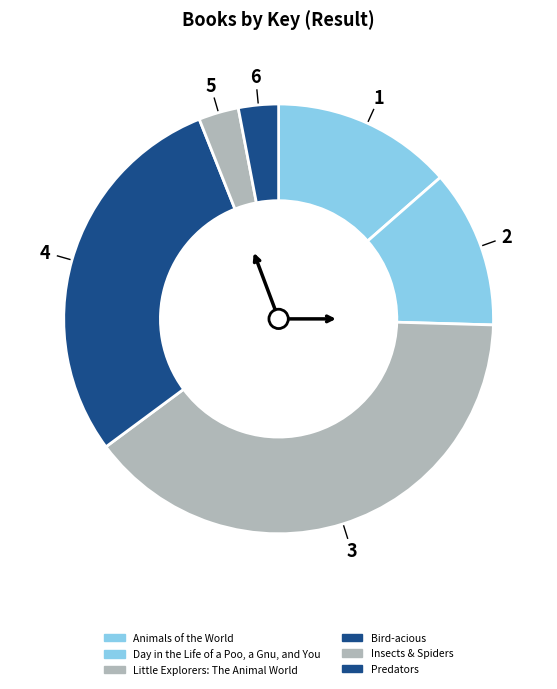

Which category has the biggest portion of the pie?

Little Explorers: The Animal World